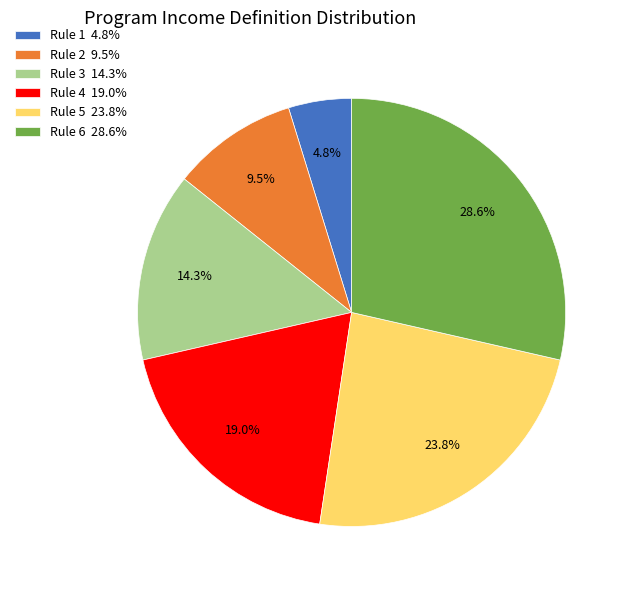

Which category has the biggest portion of the pie?

Rule 6 28.6%